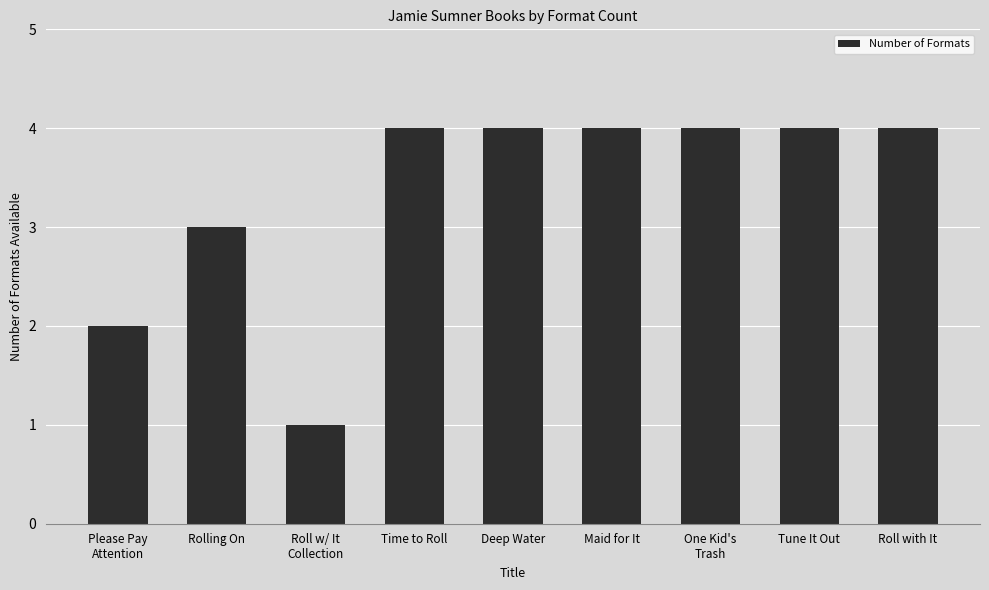

What is the difference between the maximum and minimum values?

3